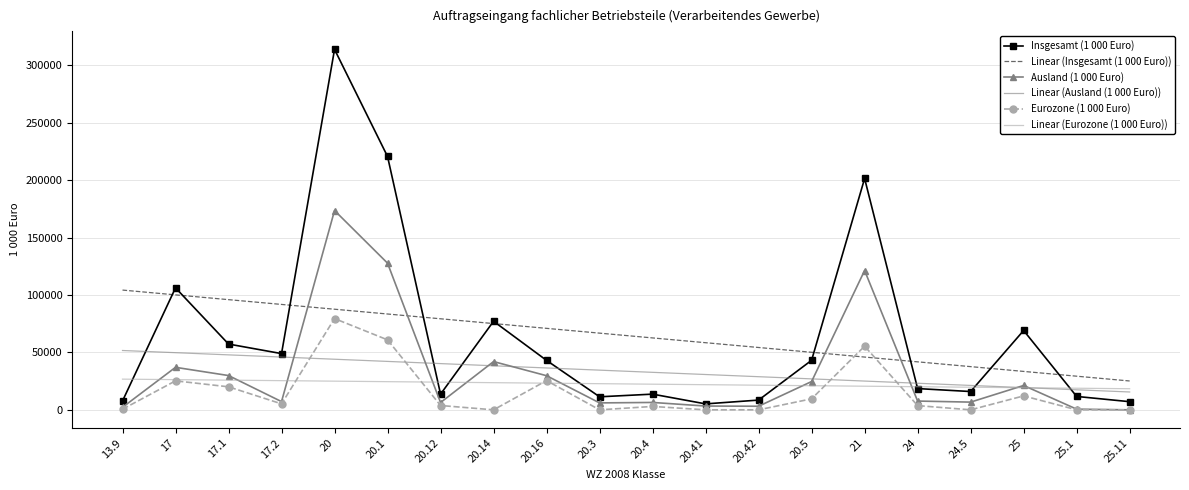

At which category is the sum across all series the highest?

20